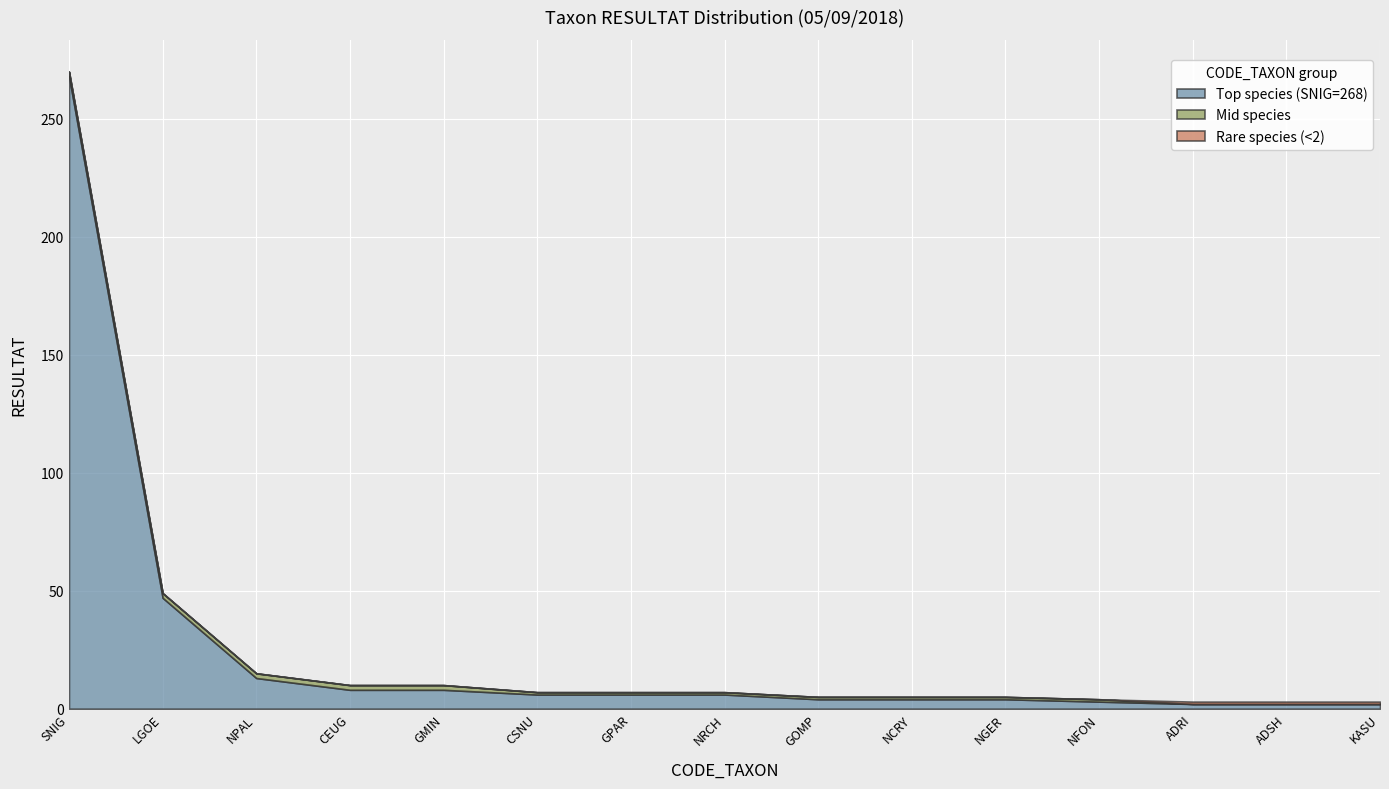

Reading left to right, list all the values displayed in this chart.

Top species (SNIG=268): SNIG=268	LGOE=47	NPAL=13	CEUG=8	GMIN=8	CSNU=6	GPAR=6	NRCH=6	GOMP=4	NCRY=4	NGER=4	NFON=3	ADRI=2	ADSH=2	KASU=2
Mid species: SNIG=2	LGOE=2	NPAL=2	CEUG=2	GMIN=2	CSNU=1	GPAR=1	NRCH=1	GOMP=1	NCRY=1	NGER=1	NFON=1	ADRI=0	ADSH=0	KASU=0
Rare species (<2): SNIG=0	LGOE=0	NPAL=0	CEUG=0	GMIN=0	CSNU=0	GPAR=0	NRCH=0	GOMP=0	NCRY=0	NGER=0	NFON=0	ADRI=1	ADSH=1	KASU=1